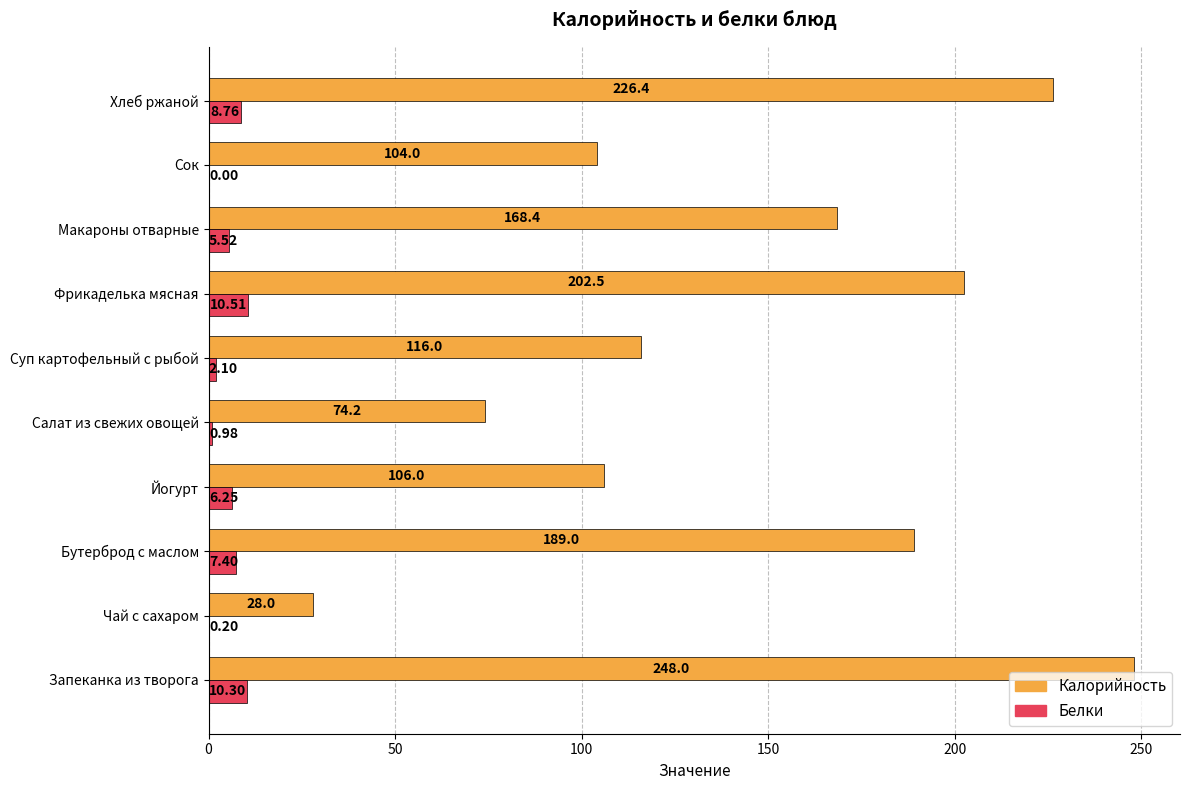

Which series changed the most between Запеканка из творога and Чай с сахаром?

Калорийность